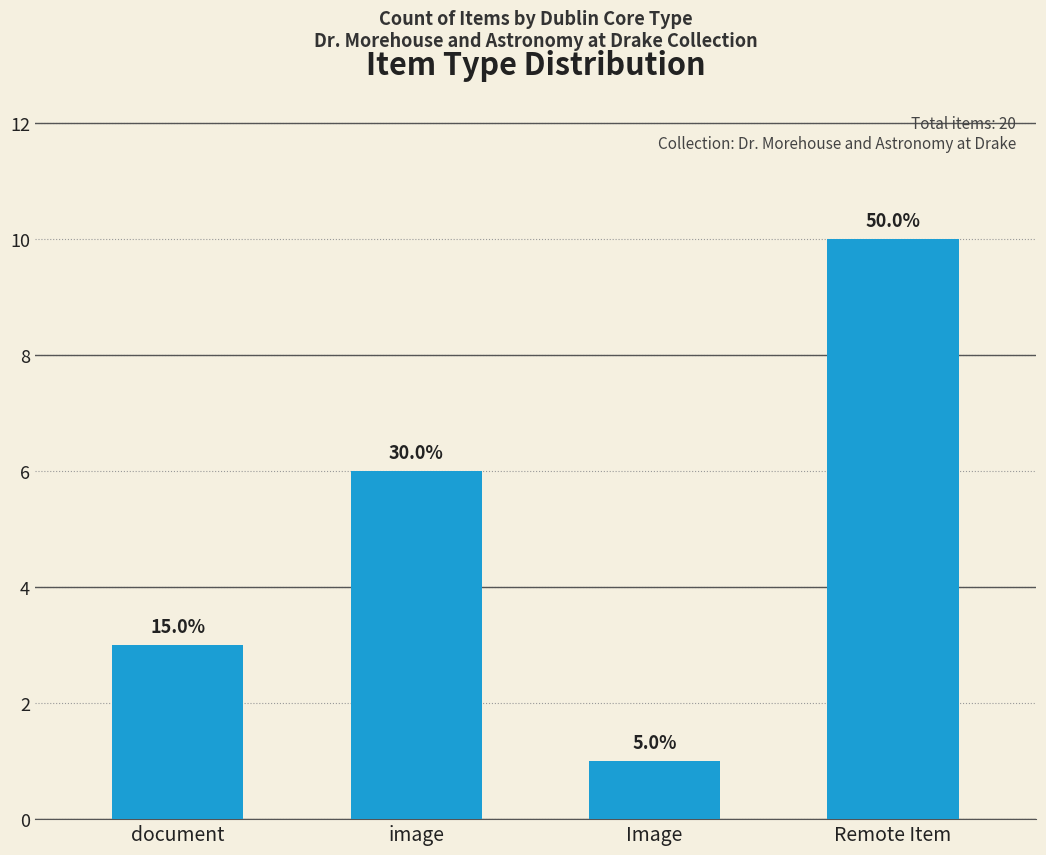

How many bars are there in total?

4